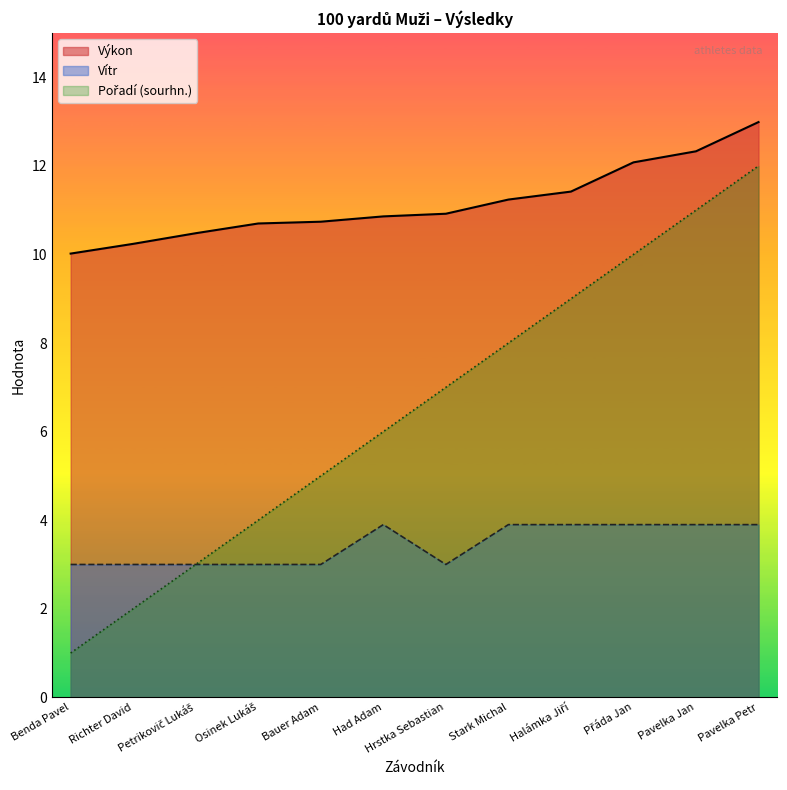

Which series changed the most between Hrstka Sebastian and Stark Michal?

Pořadí (sourhn.)